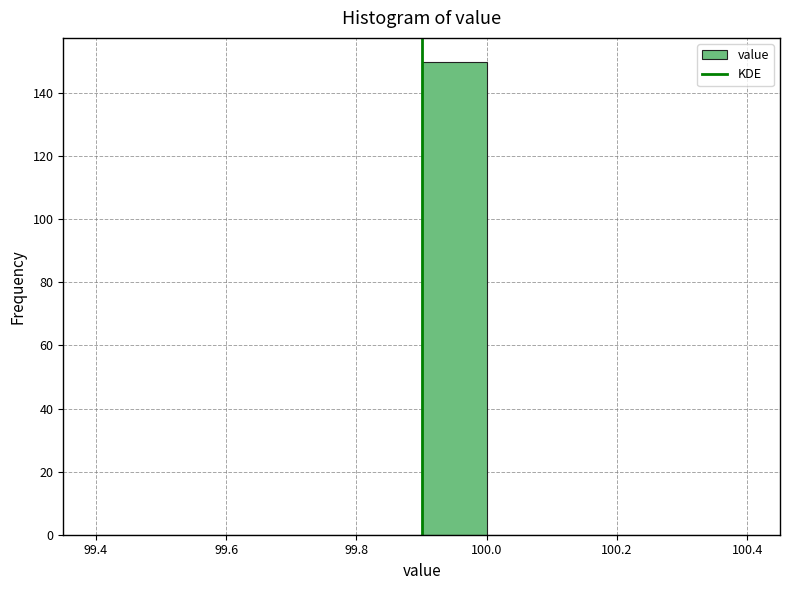

Over which range of the x-axis is the bar tallest?

99.9 to 100.0